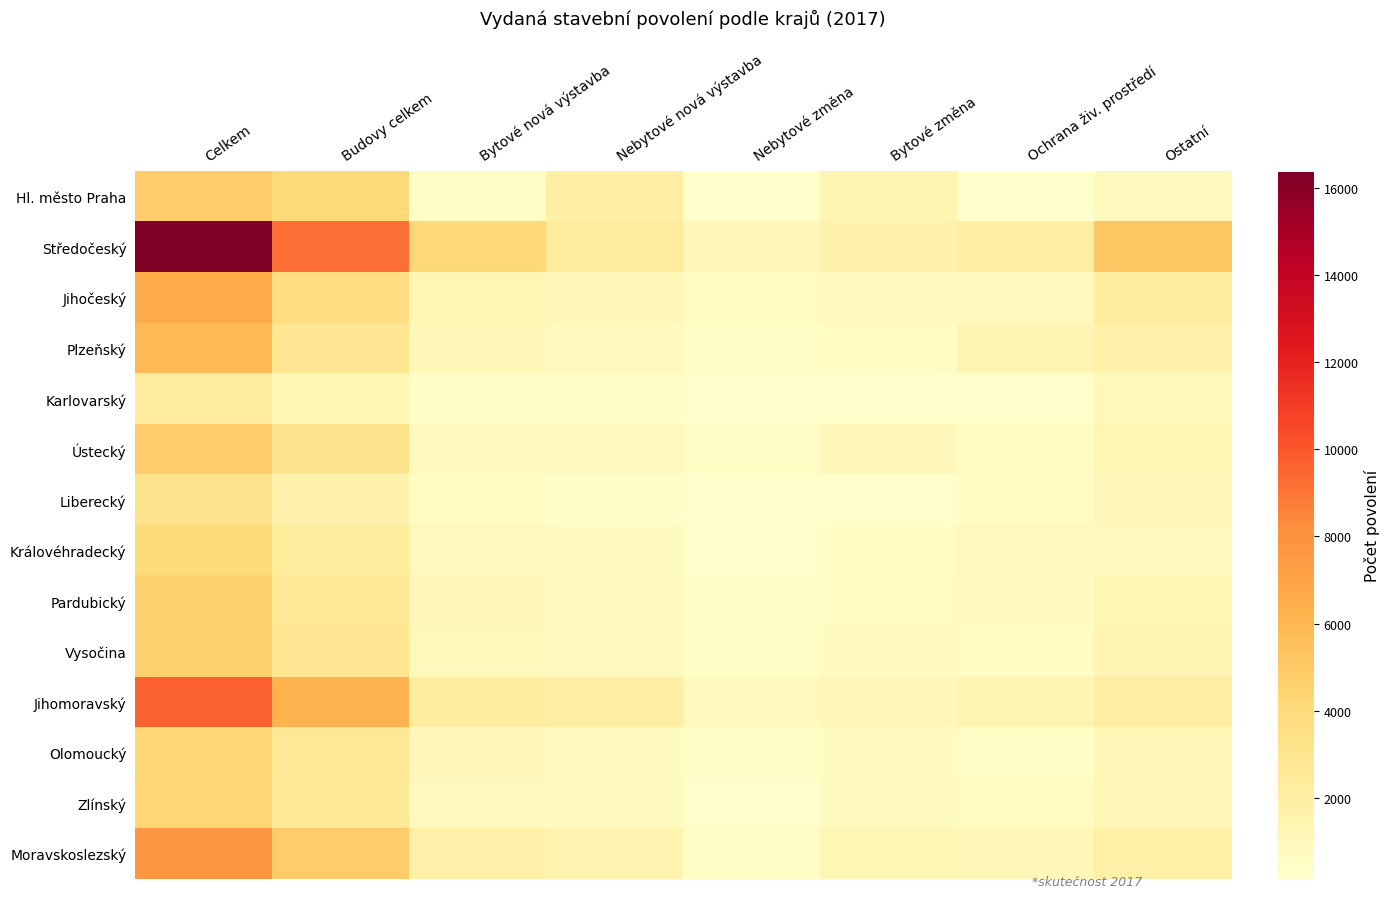

Which label corresponds to the largest value in the chart?

Celkem